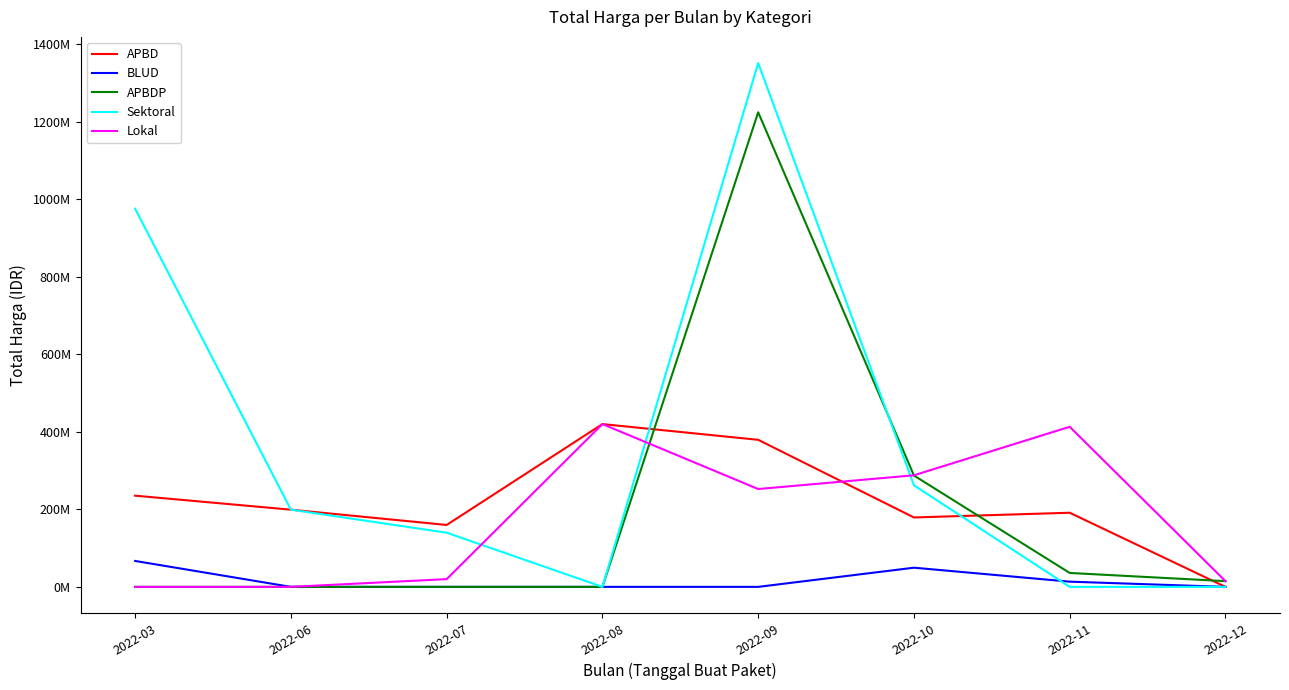

What are all the series names shown in the legend?

APBD, BLUD, APBDP, Sektoral, Lokal